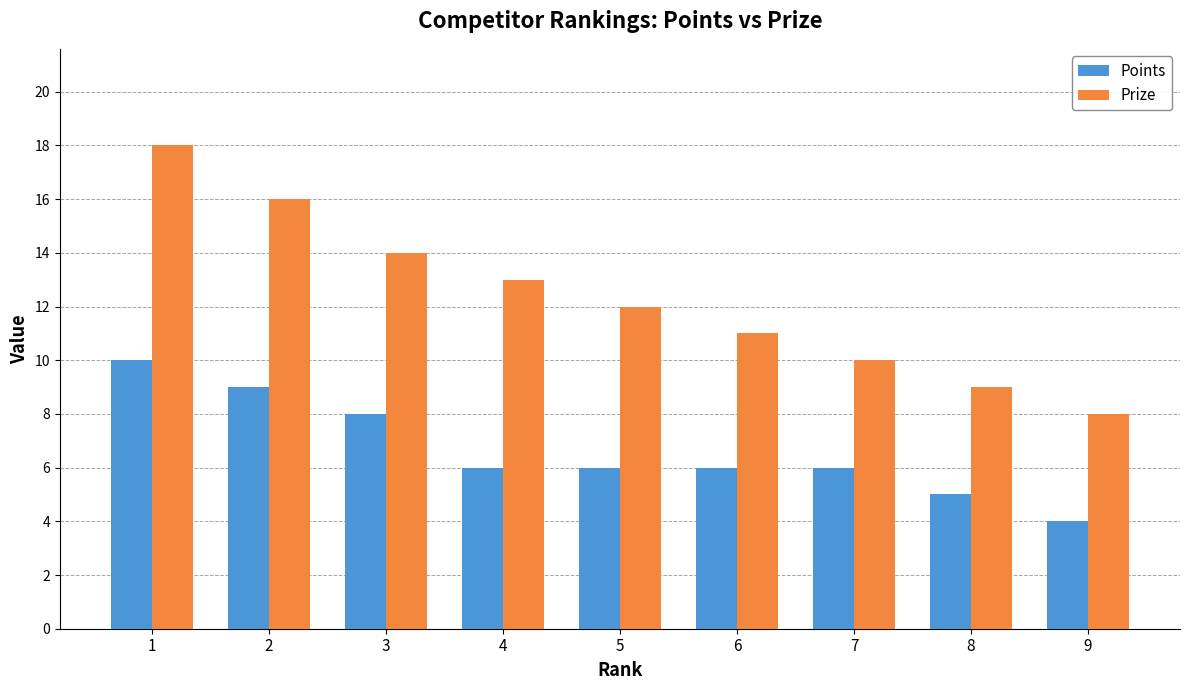

List the series in order of their overall mean, lowest first.

Points, Prize